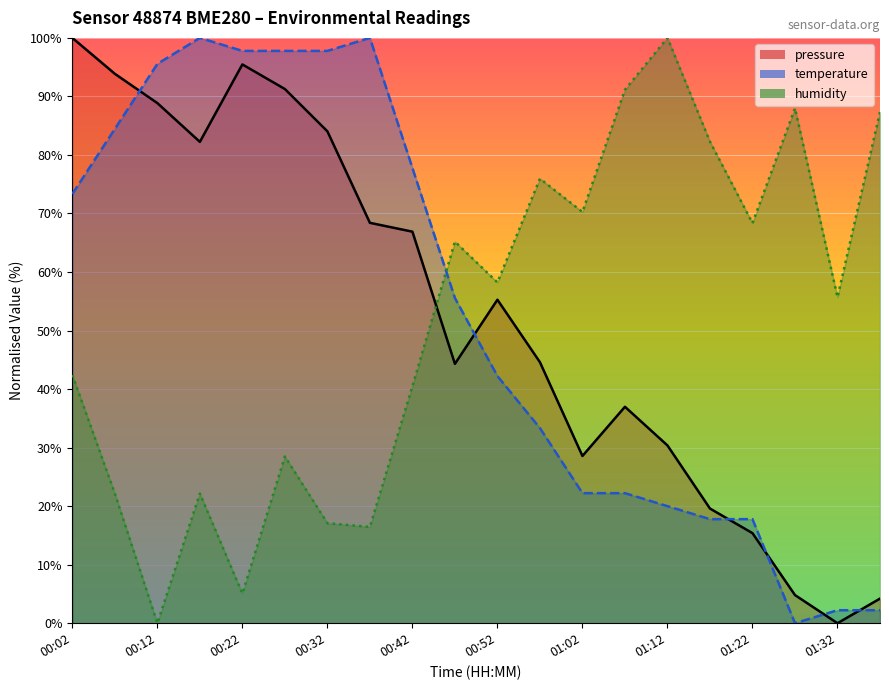

At how many categories does at least one series exceed 57?

19